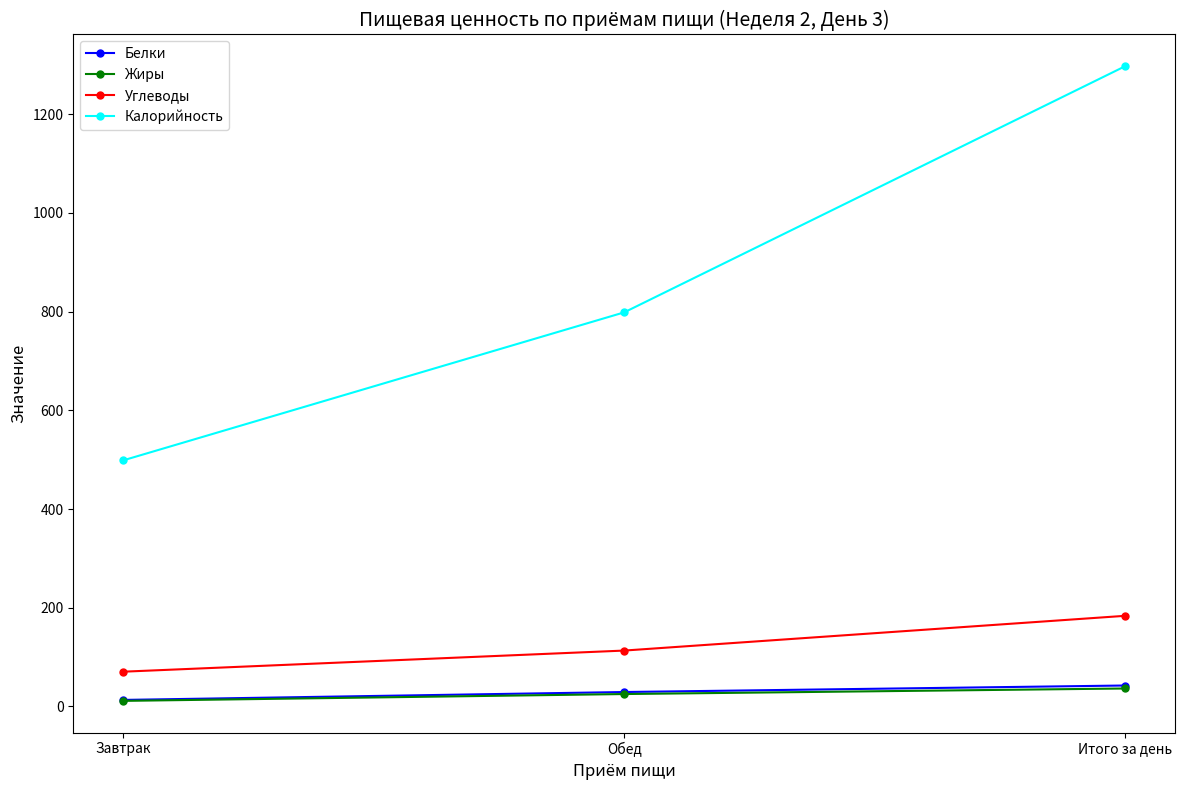

At which category does the chart reach its peak across all series?

Итого за день